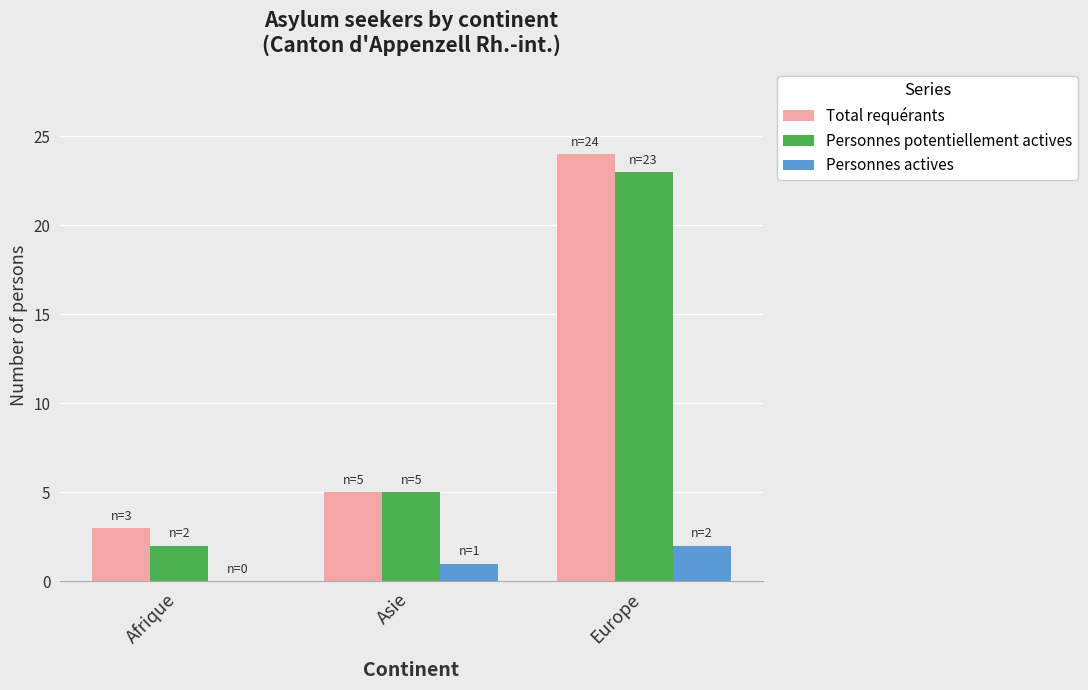

What is the average value of the Personnes actives series?

1